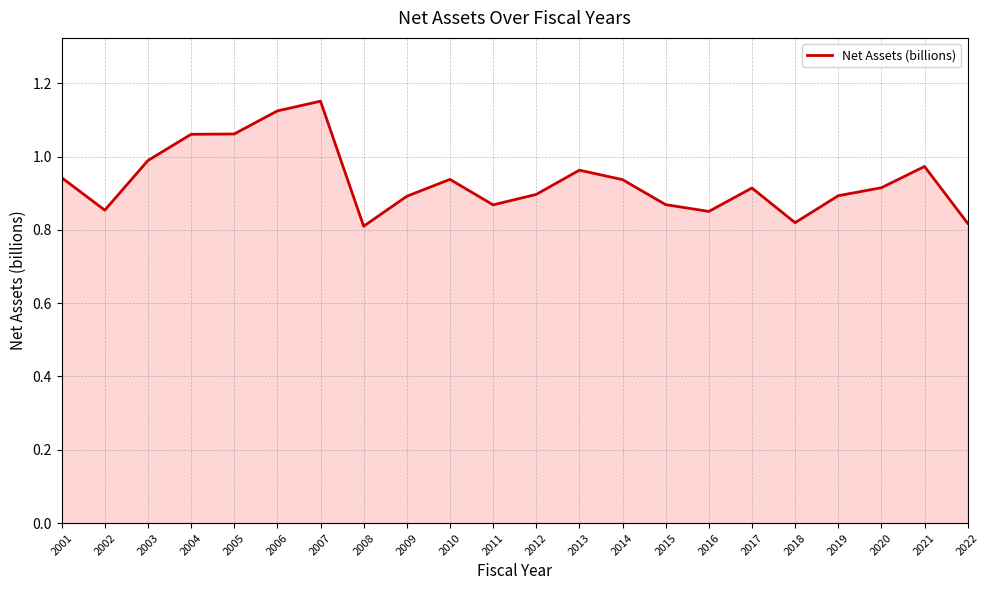

Which category has the highest value across all series?

2007